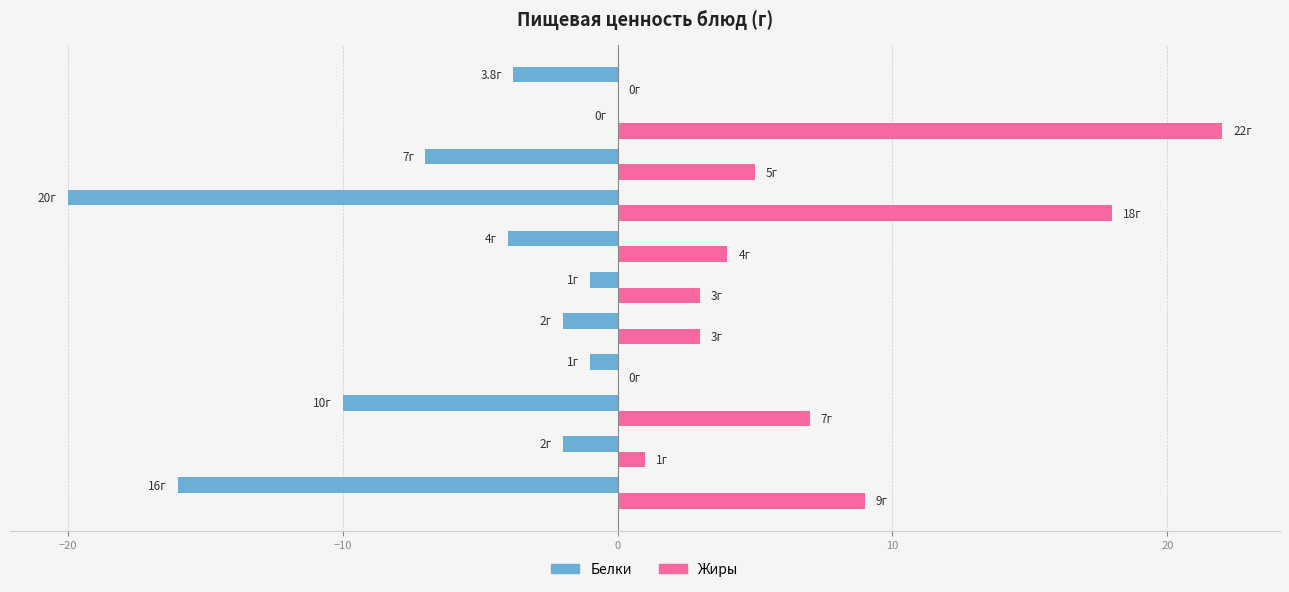

What is the greatest value displayed?

22.0